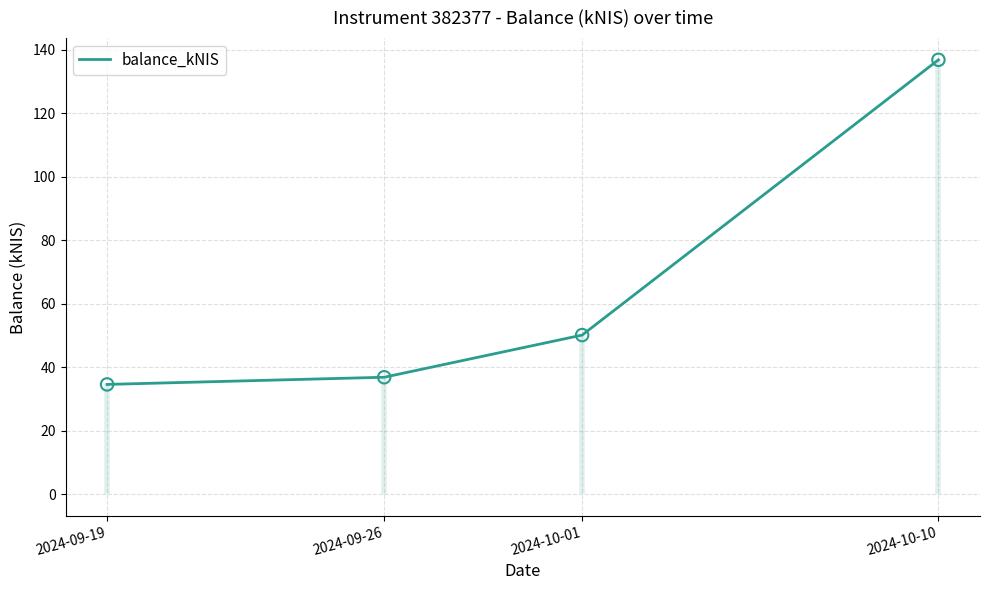

Between 2024-09-26 and 2024-10-10, which is larger?

2024-10-10